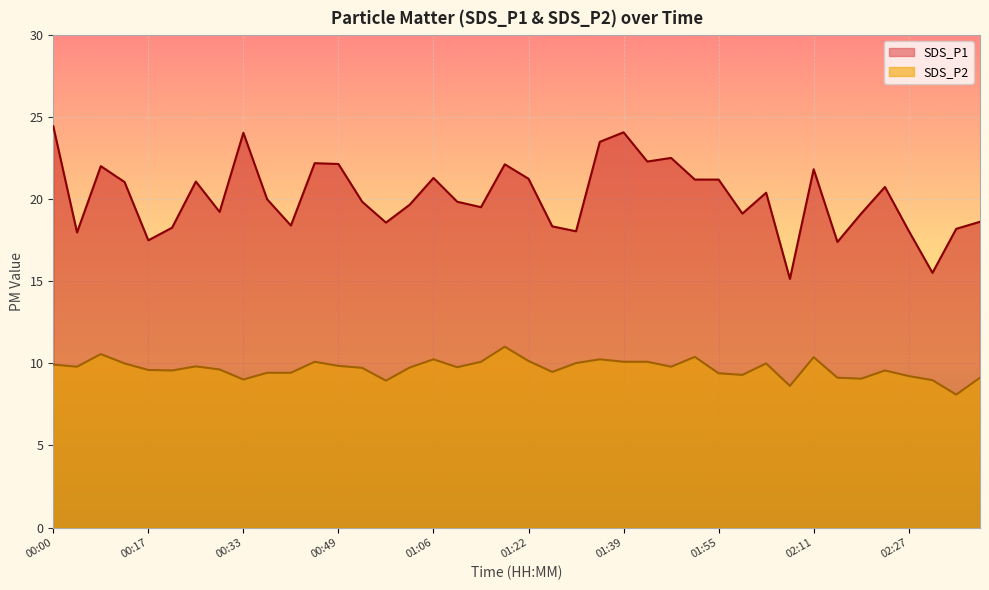

What is the highest value of the SDS_P2 series?

11.0